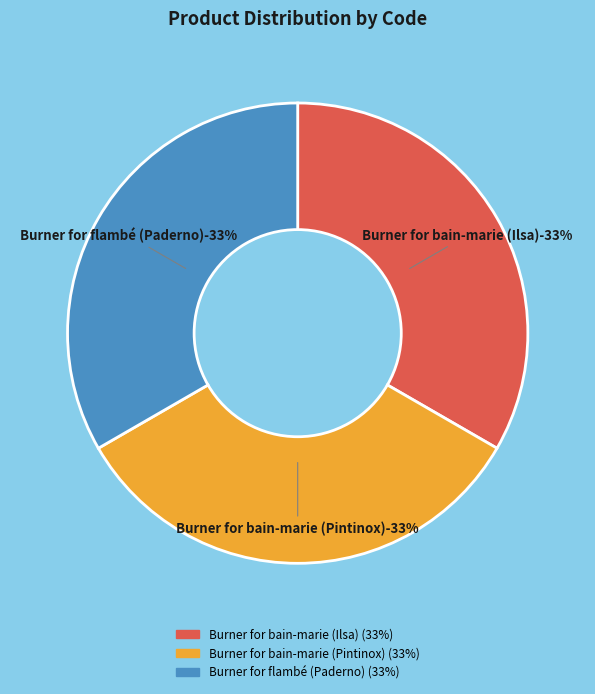

To the nearest percent, what is the combined percentage of Burner for bain-marie (Ilsa) and Burner for flambé (Paderno)?

67%